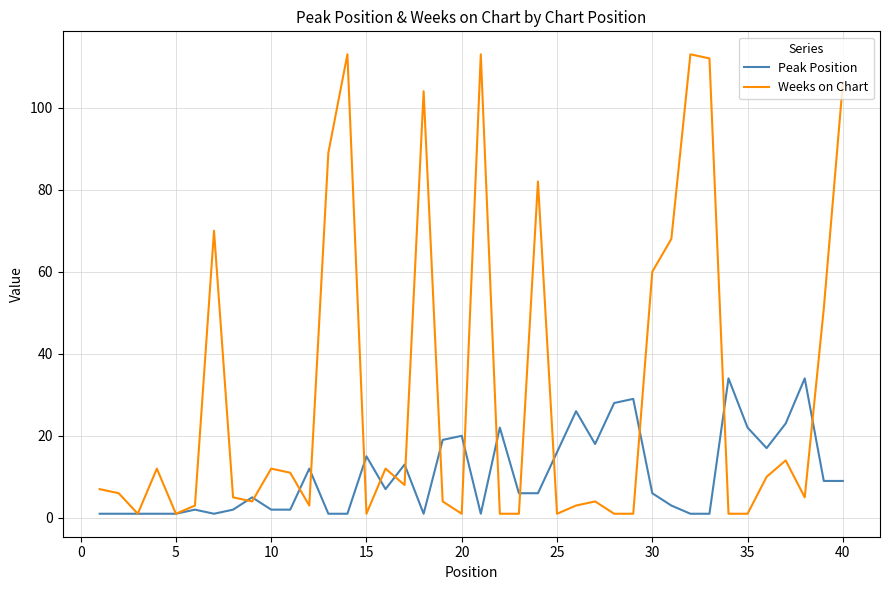

What is the maximum value for Peak Position?

34